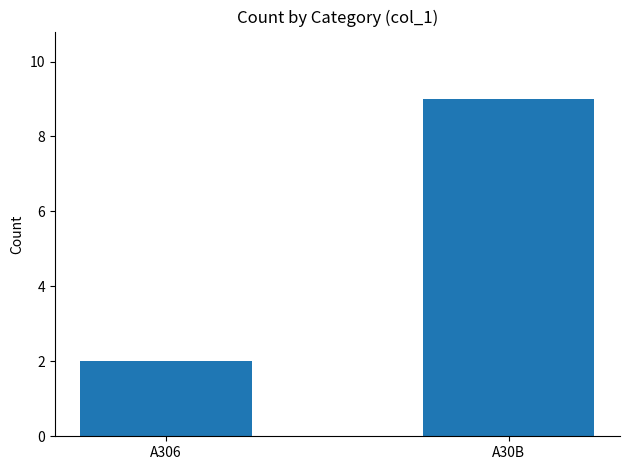

At which label is the value closest to 5?

A306